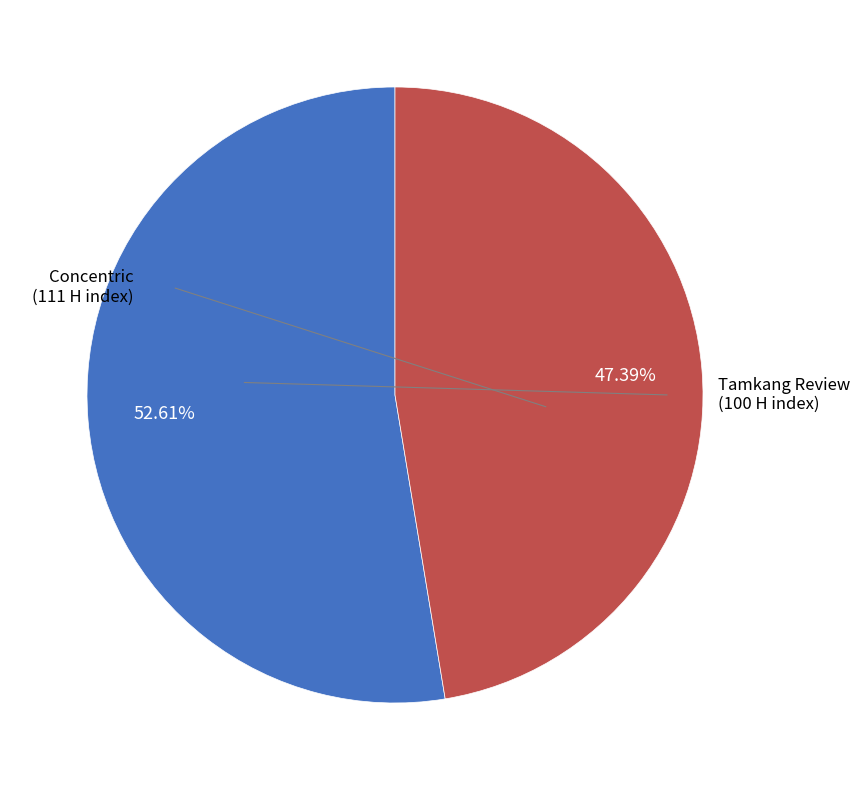

Does any single category account for the majority?

Yes